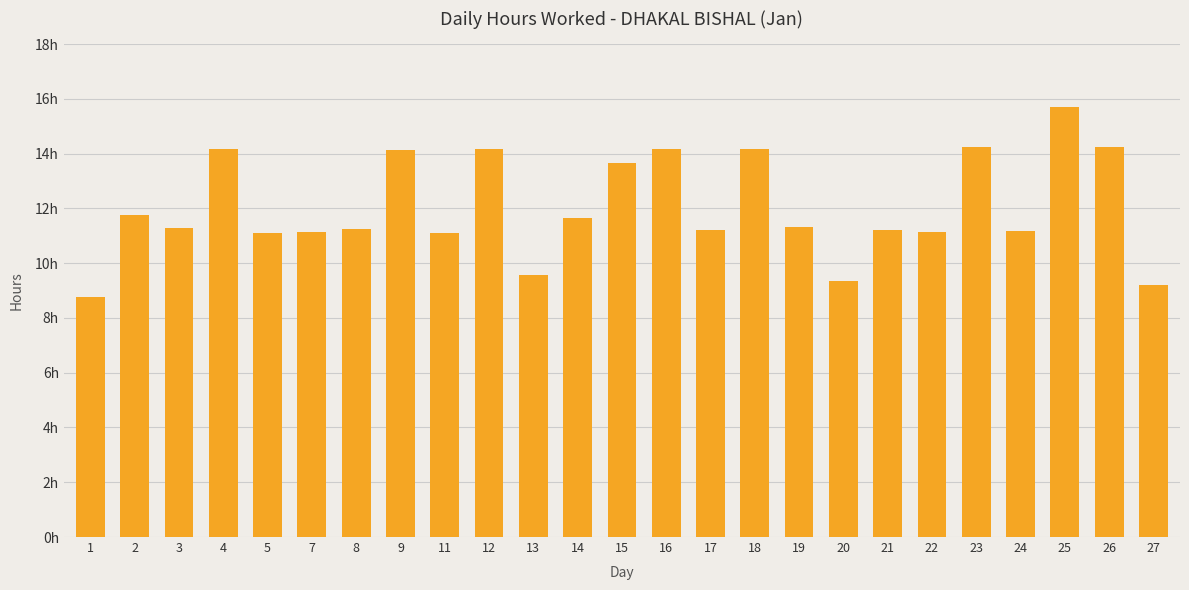

Rank the categories by value from lowest to highest.

1, 27, 20, 13, 11, 5, 7, 22, 24, 21, 17, 8, 3, 19, 14, 2, 15, 9, 12, 18, 4, 16, 23, 26, 25